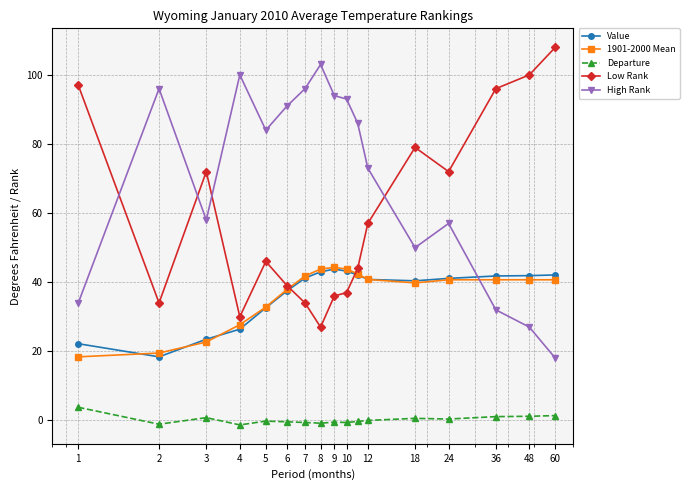

What is the difference between the second highest and minimum values in the Departure series?

2.7